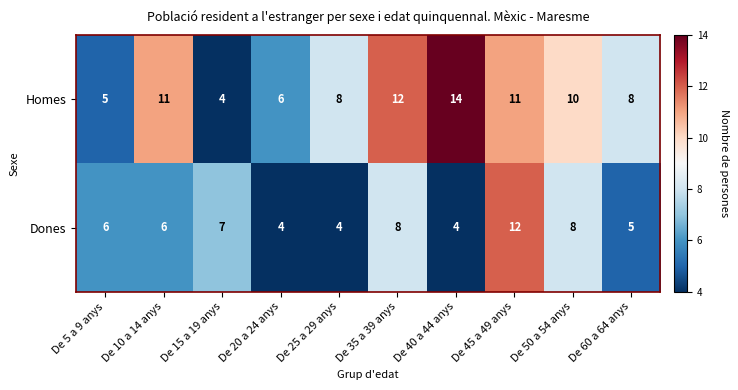

How many categories are shown in the chart?

10